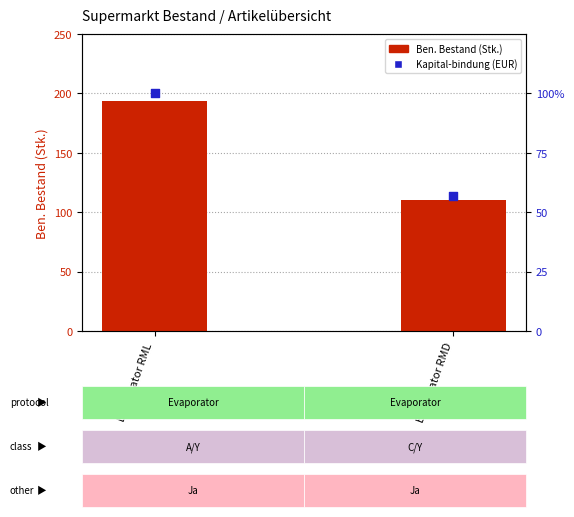

Is the value of Kapital-bindung (EUR) at Evaporator RMD greater than the value of Ben. Bestand (Stk.) at Evaporator RML?

No